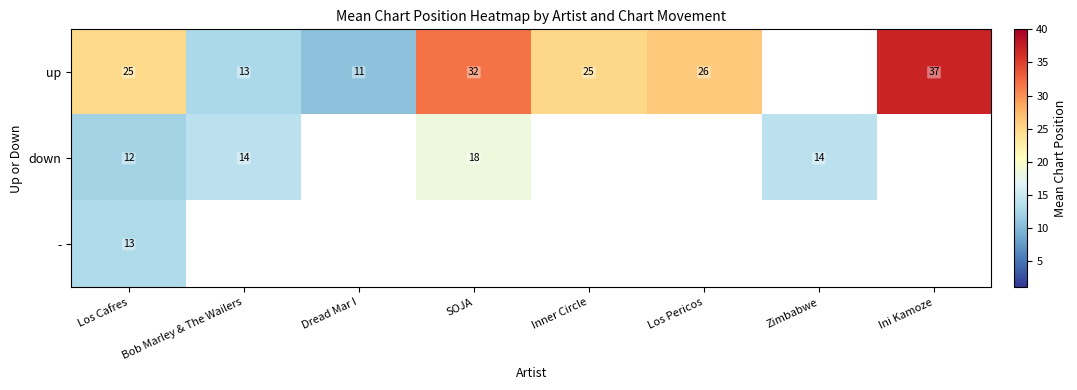

At Los Cafres, list the series in order from smallest to largest.

down, -, up